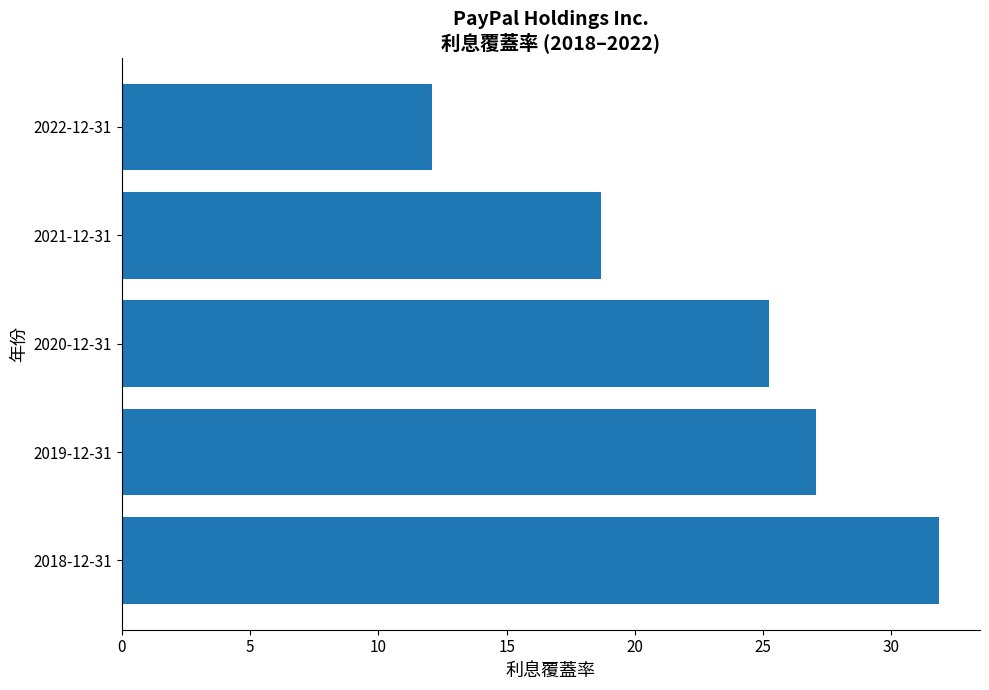

What is the ratio of the value at 2019-12-31 to the value at 2018-12-31?

0.8